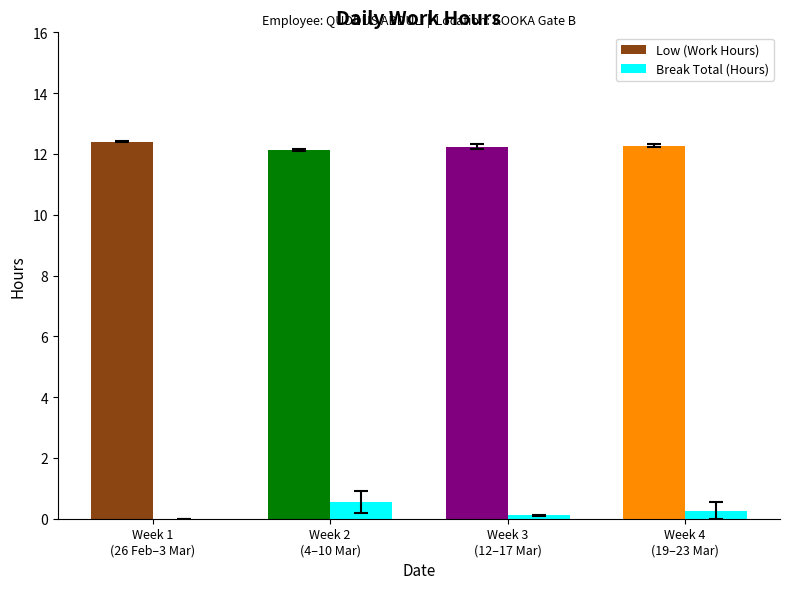

What is the sum of all Break Total (Hours) values?

0.9